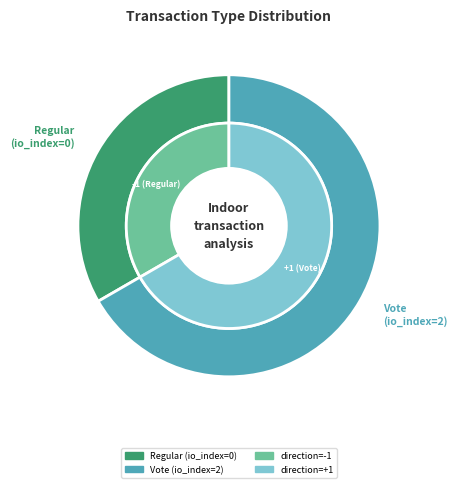

To the nearest percent, what percentage of the pie is Vote?

67%